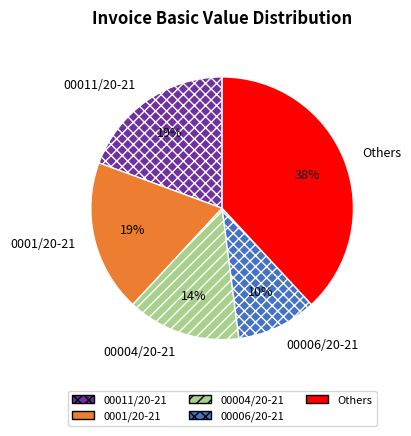

To the nearest percent, what percentage of the pie is Others?

38%